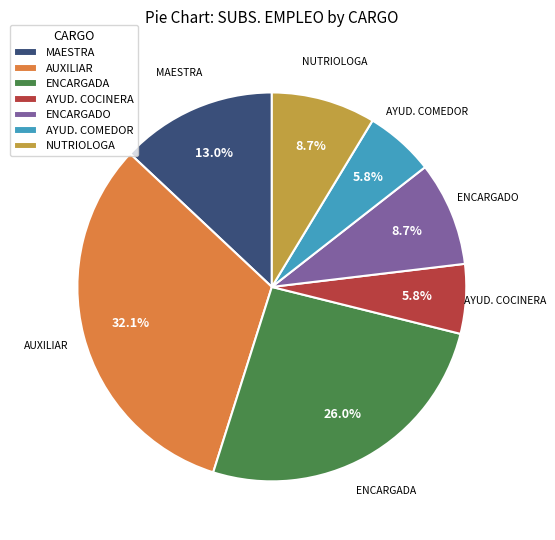

How many slices are in this pie chart?

7